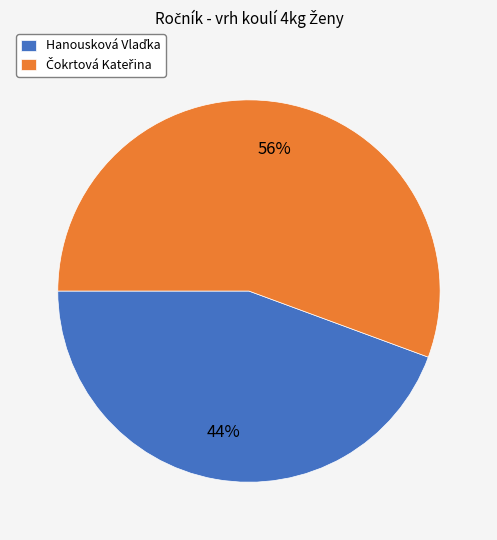

How many slices are in this pie chart?

2